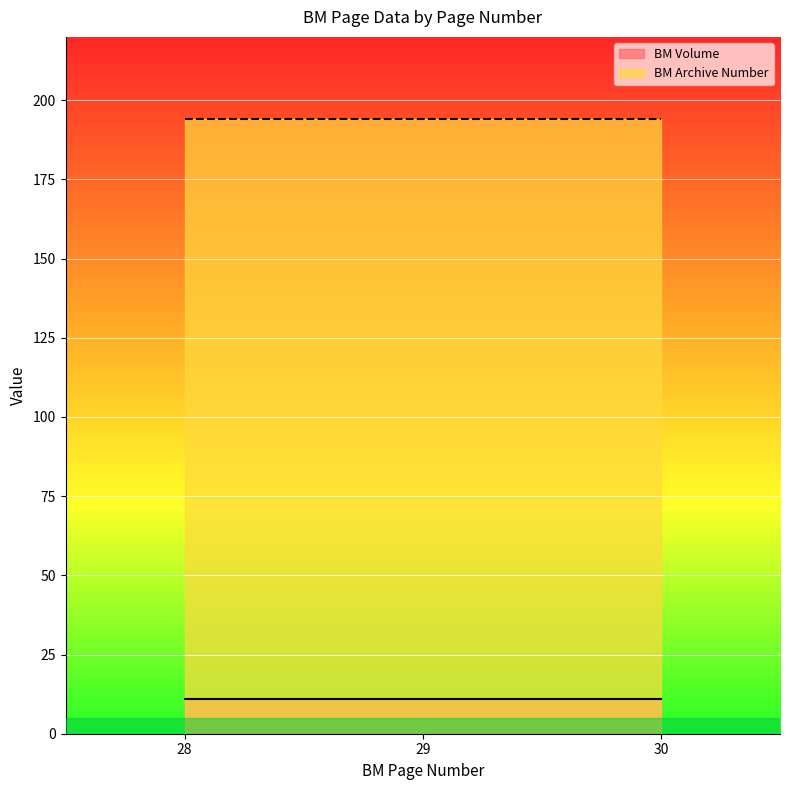

Rank the series at 30 from highest to lowest value.

BM Archive Number, BM Volume